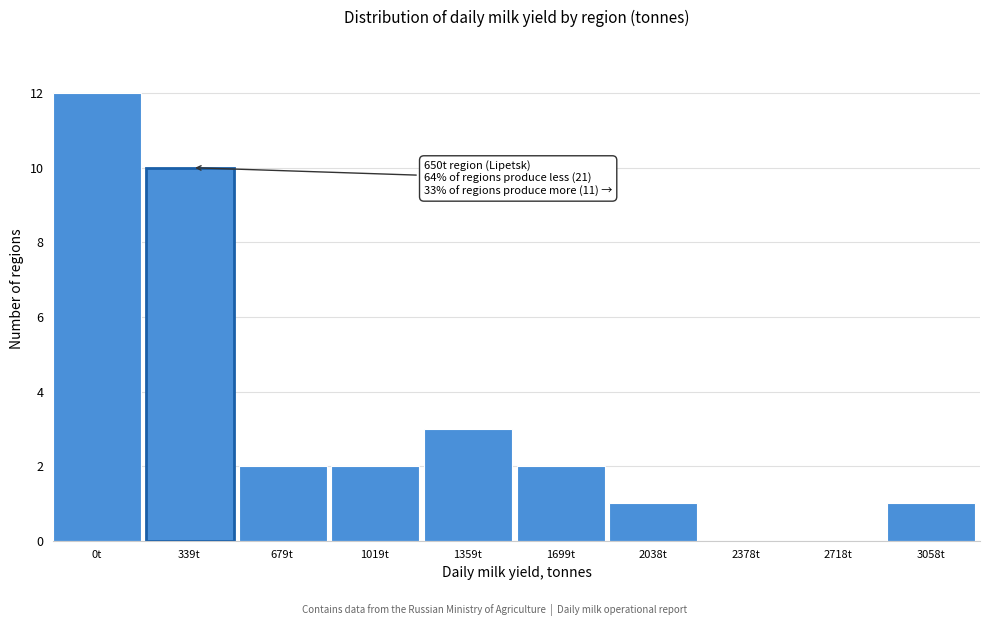

Reading left to right, extract all data points from this chart.

0t=12	339t=10	679t=2	1019t=2	1359t=3	1699t=2	2038t=1	2378t=0	2718t=0	3058t=1